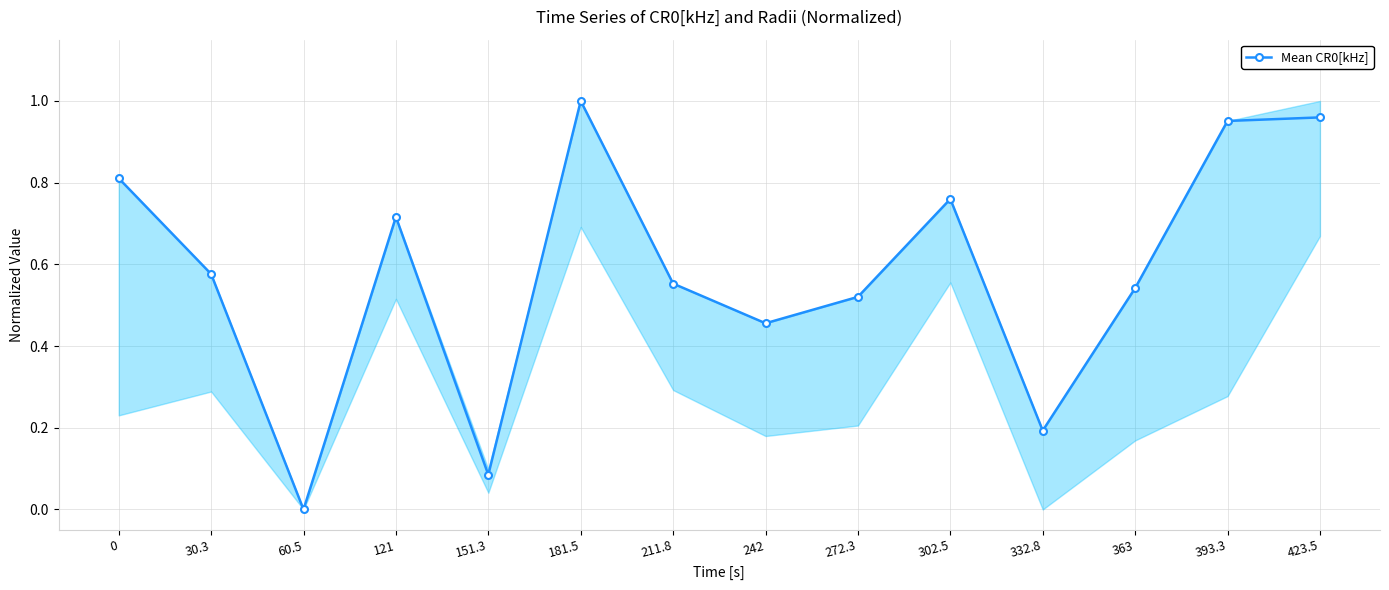

At which category does the data reach its first local peak?

121